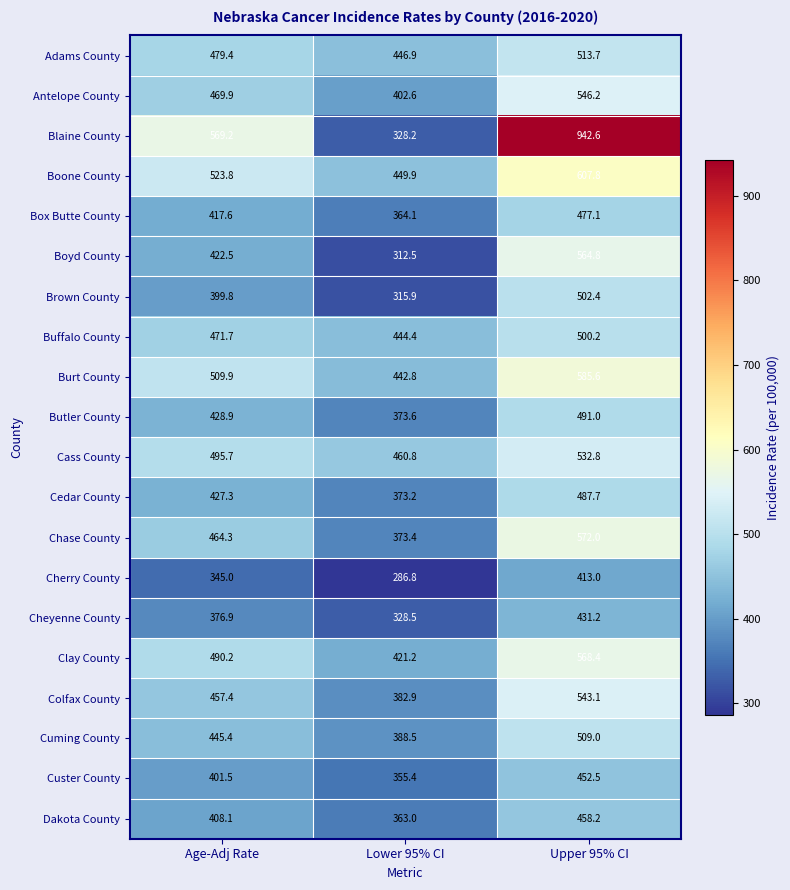

What is the difference between the highest and lowest values at Age-Adj Rate?

224.2